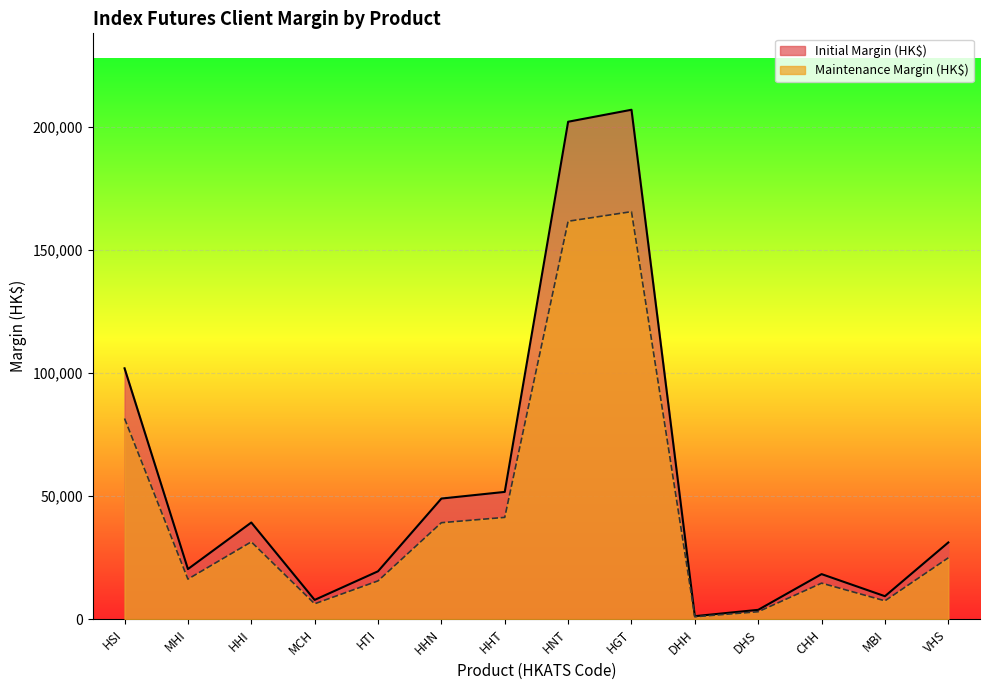

Which series has the largest total across all categories?

Initial Margin (HK$)